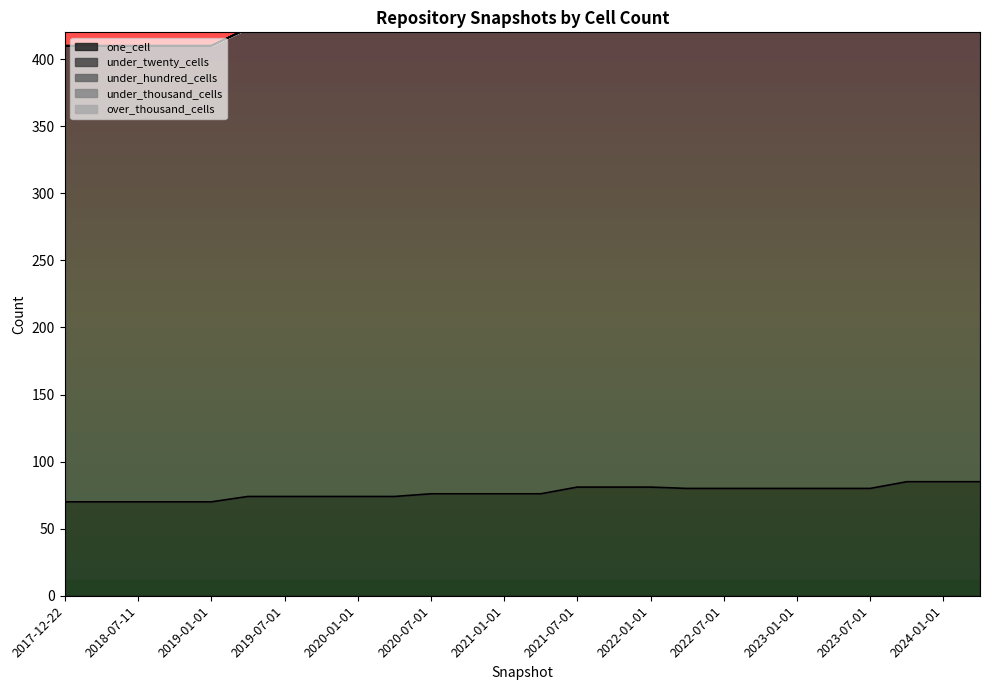

At how many categories does at least one series exceed 214?

26